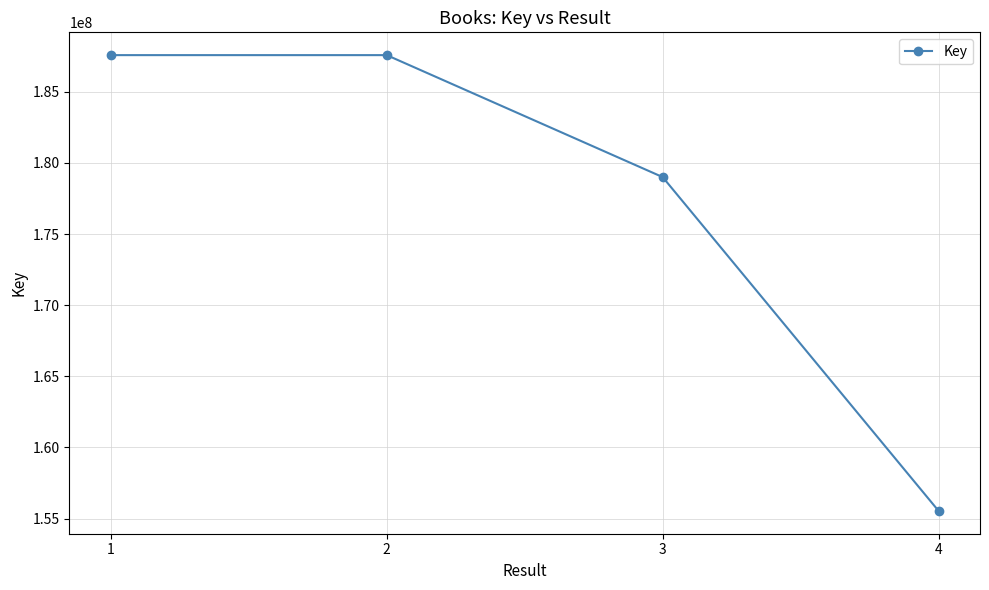

Where is the data nearest to the value 171559895?

3